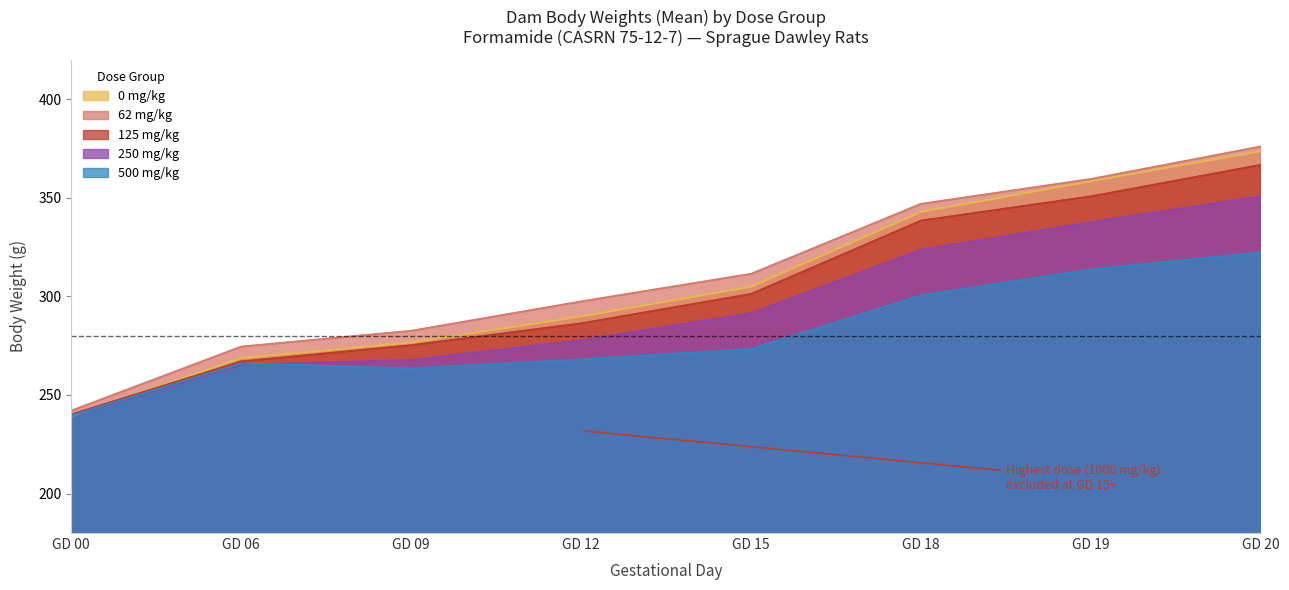

What is the average value of the 125 mg/kg series?

303.2